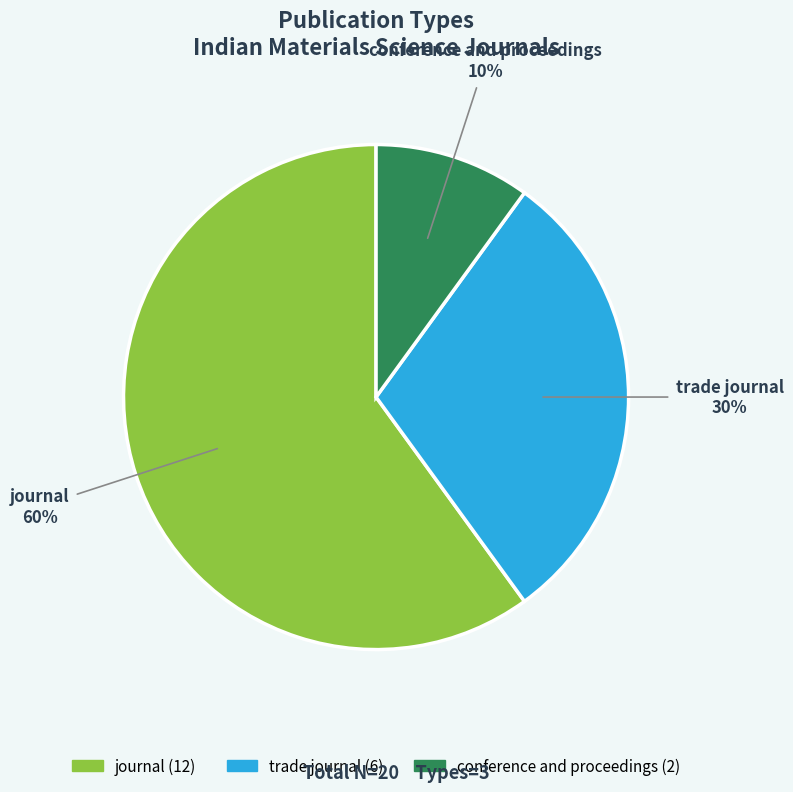

Which has a higher value, journal or trade journal?

journal